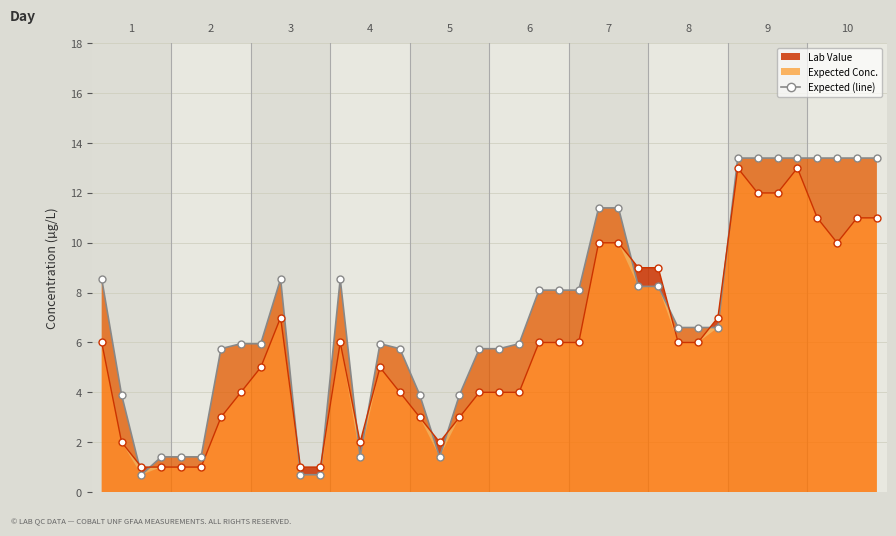

What is the greatest value displayed?

13.4